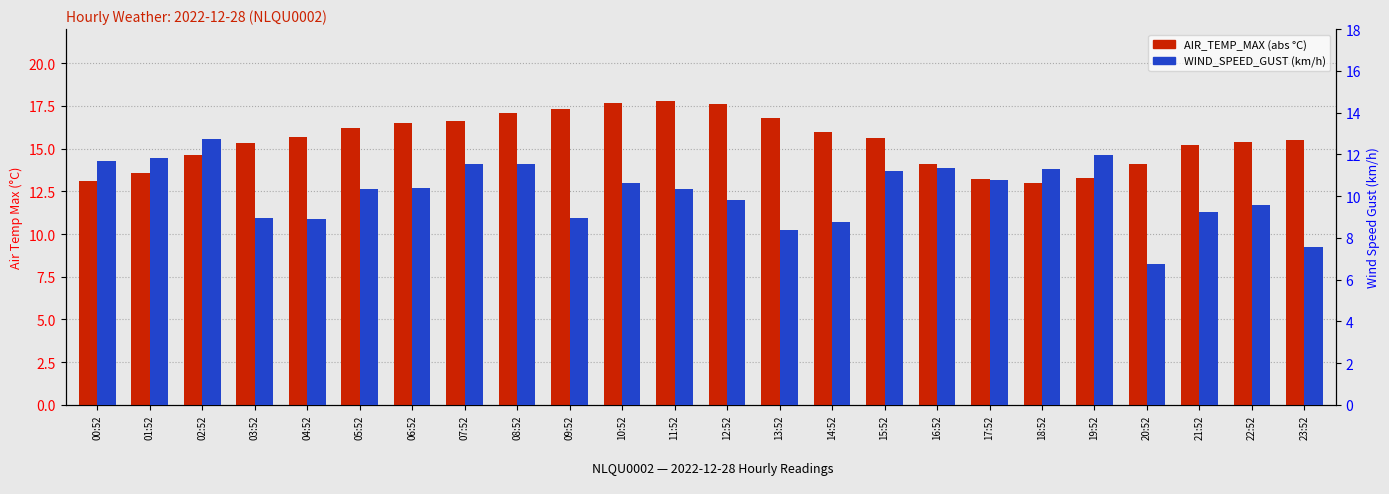

What is the difference between the maximum and minimum values in the WIND_SPEED_GUST series?

6.0